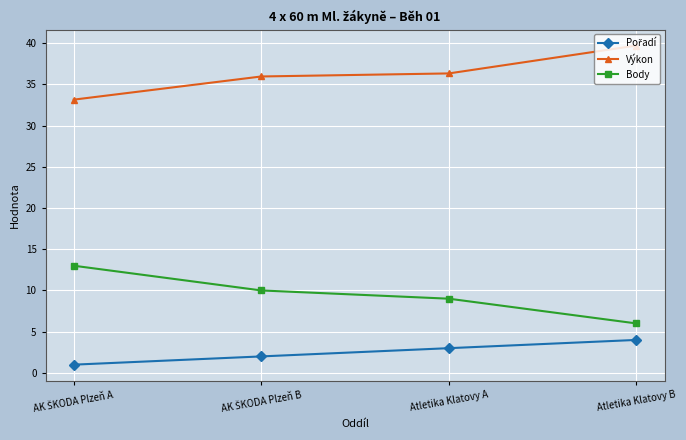

True or false: Výkon and Body cross at least once.

False